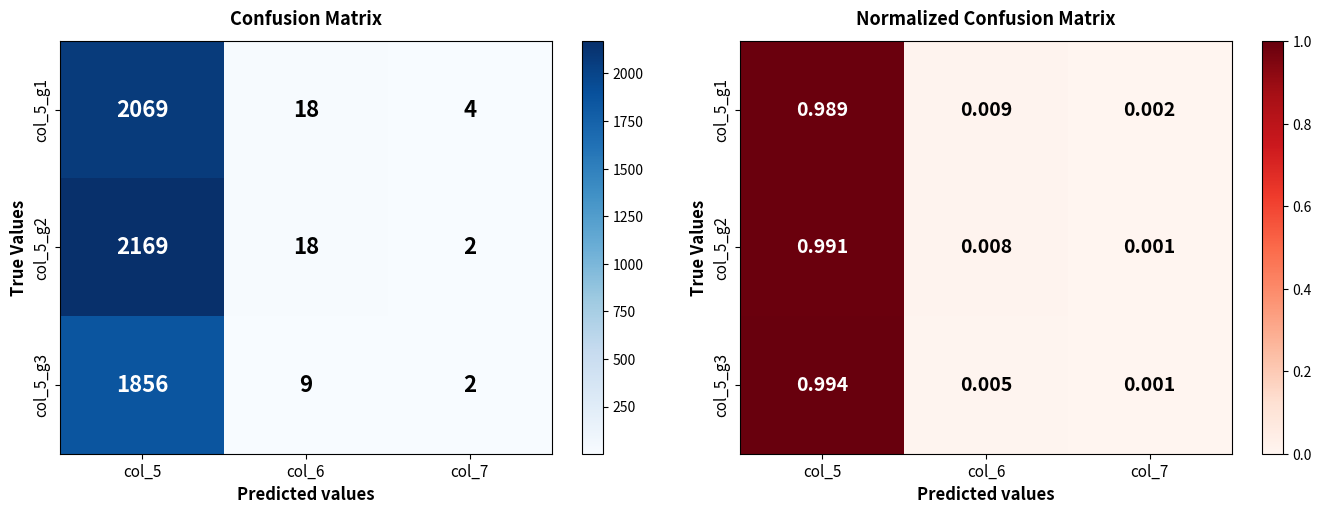

Where is col_5_g1 nearest to the value 0?

col_7